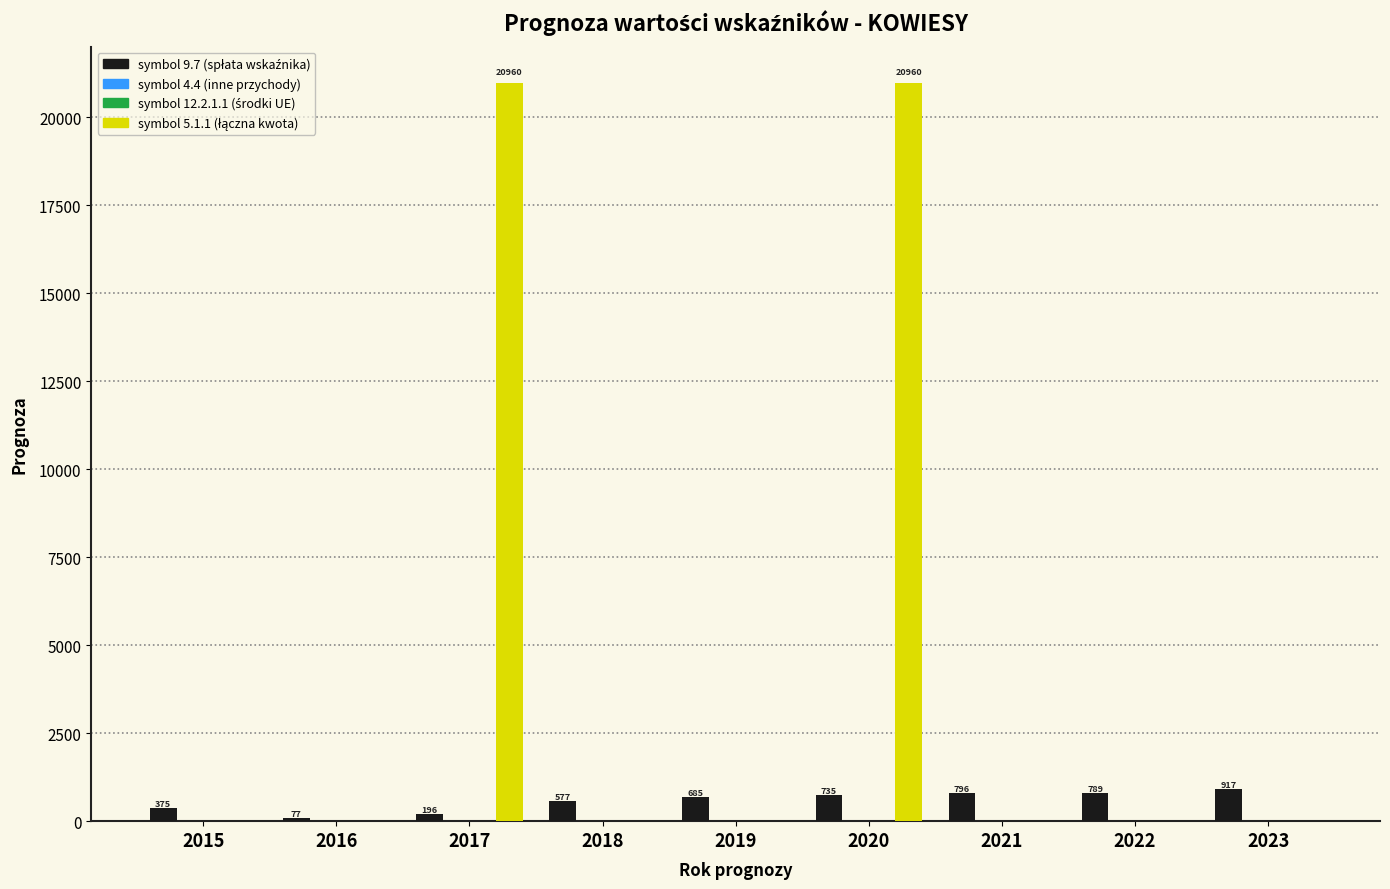

True or false: symbol_9.7 has a value of 1083 at 2020.

False